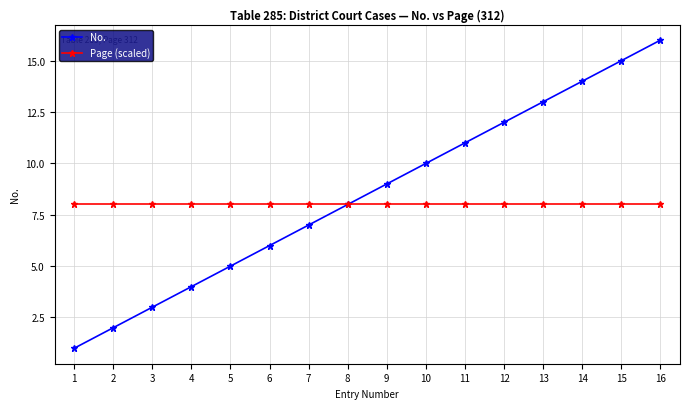

What is the sum of all Page (scaled) values?

128